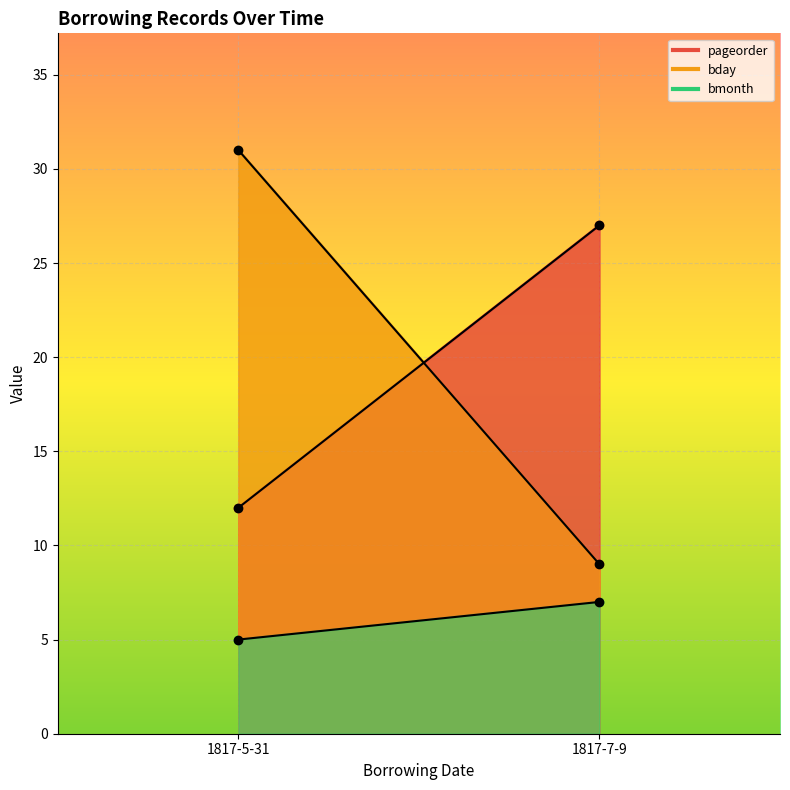

Rank the categories by bmonth value from highest to lowest.

1817-7-9, 1817-5-31